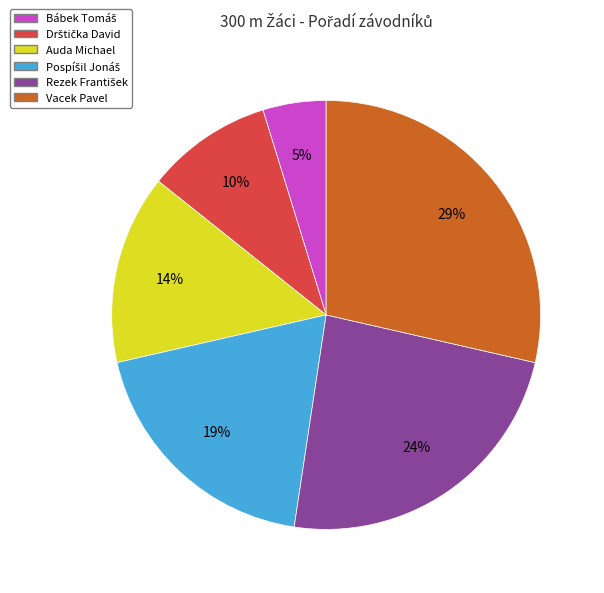

Is there any slice that represents more than half of the pie?

No